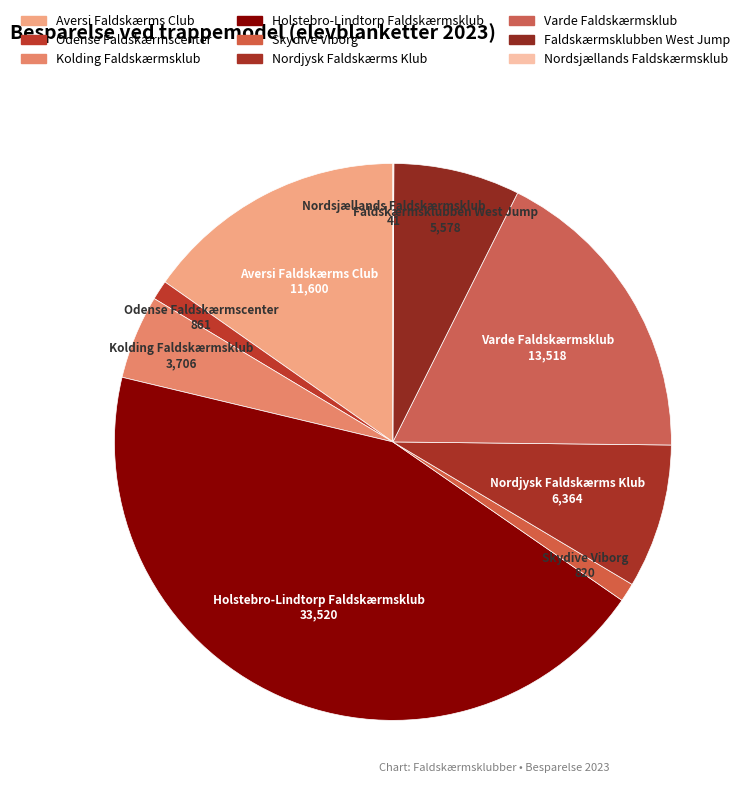

What is the largest slice in the pie chart?

Holstebro-Lindtorp Faldskærmsklub